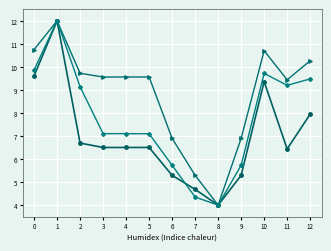

What is the total value across all series at 10?

29.8